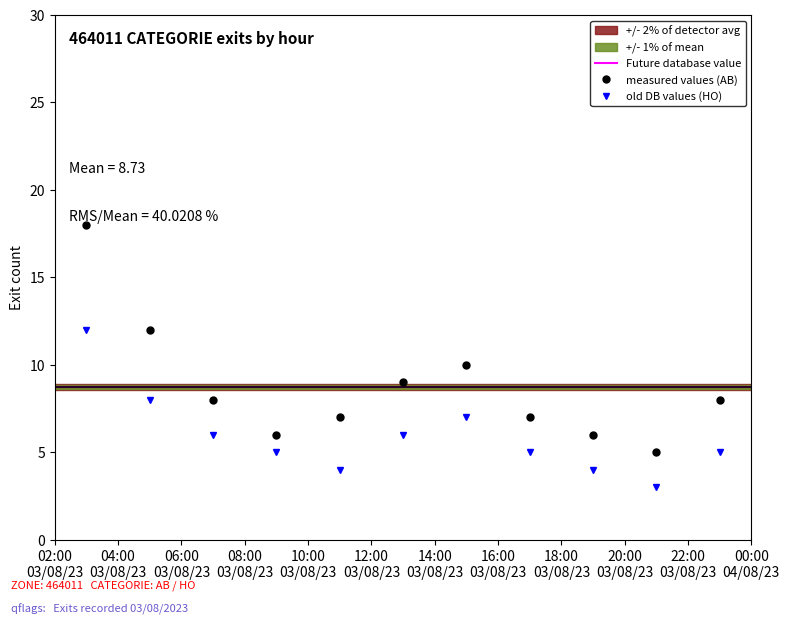

What is the lowest value of the AB series?

5